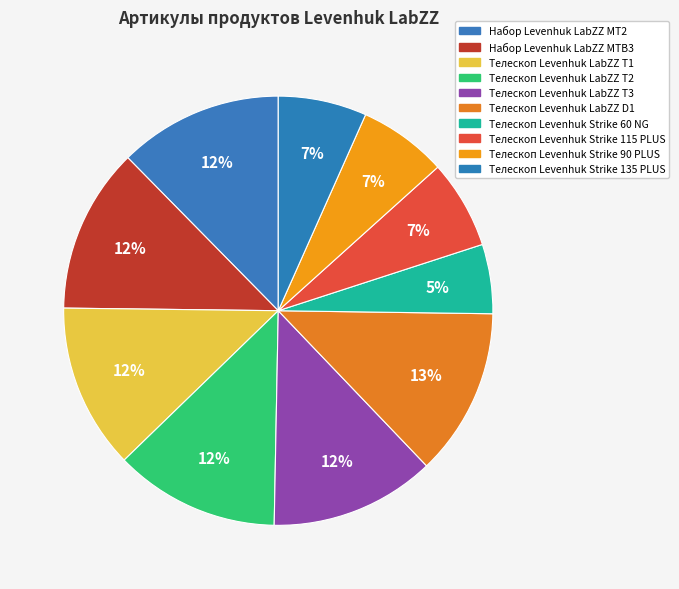

To the nearest percent, what is the average slice percentage?

10%